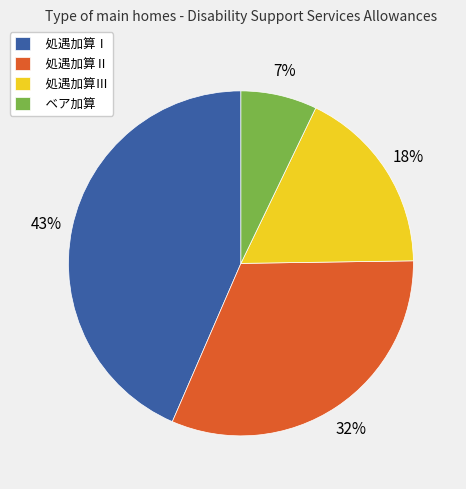

What is the largest slice in the pie chart?

処遇加算Ⅰ